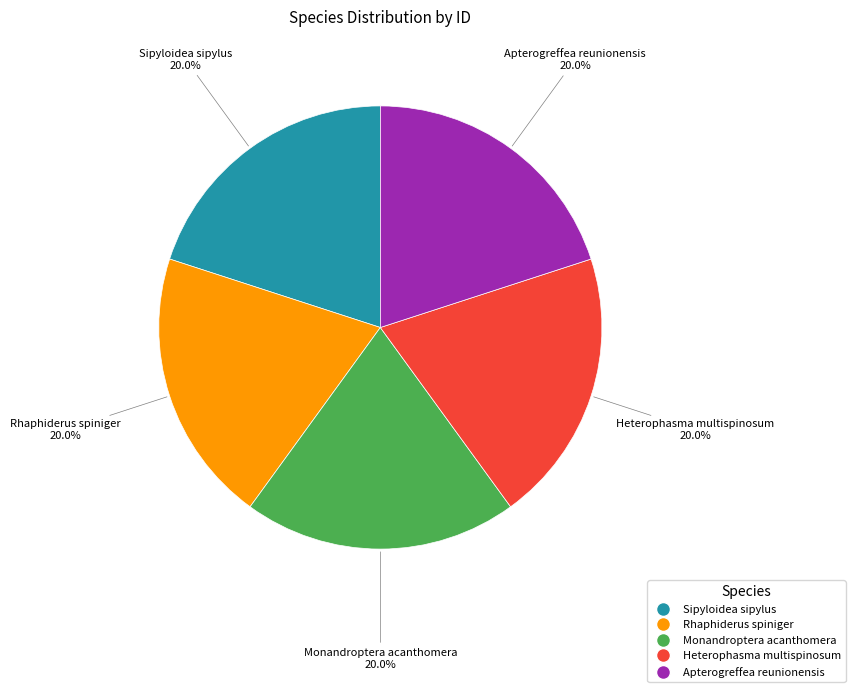

How many segments does this pie chart have?

5